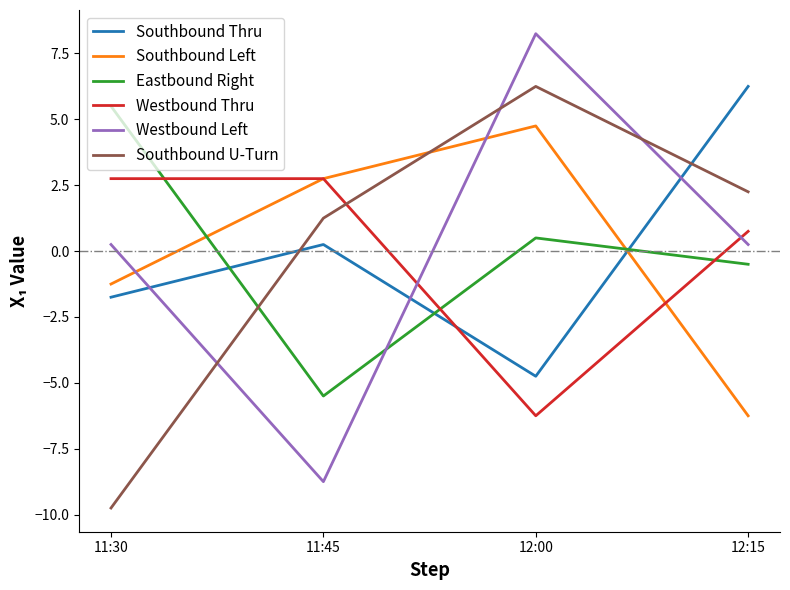

How many intersections are there between Southbound U-Turn and Westbound Left?

3